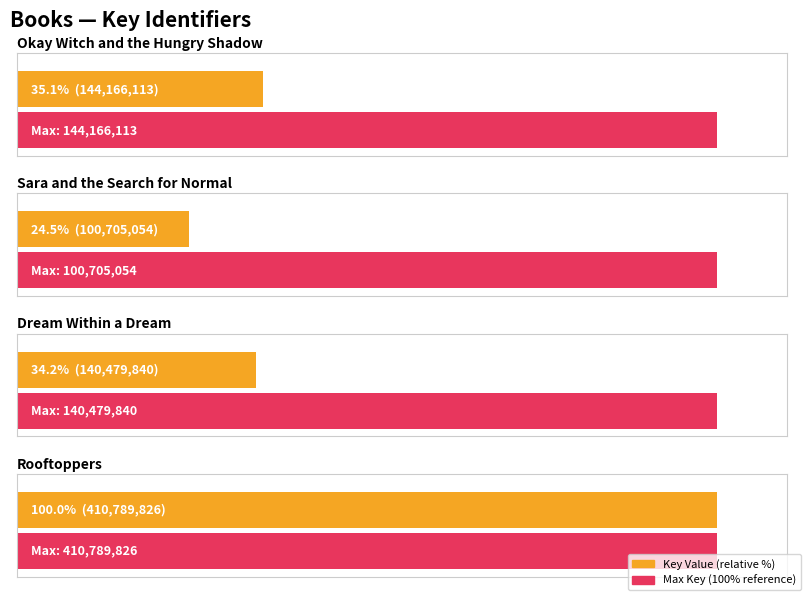

Between Dream Within a Dream and Okay Witch and the Hungry Shadow, which is larger?

Okay Witch and the Hungry Shadow